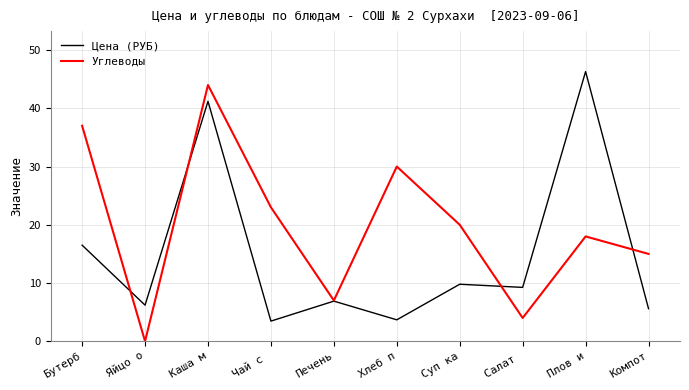

At which label does Углеводы reach its minimum?

Яйцо о